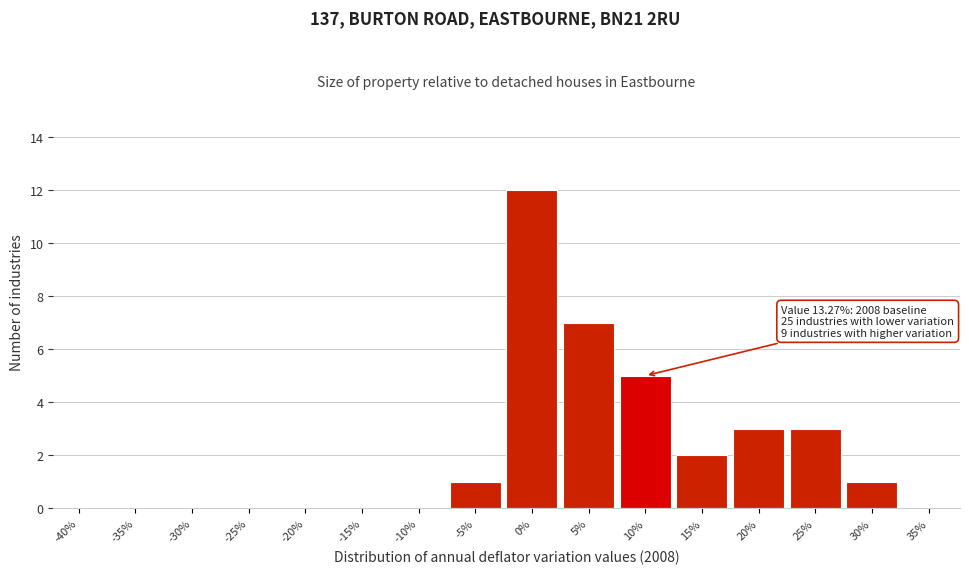

Reading left to right, transcribe all the data shown in this chart.

-40%=0	-35%=0	-30%=0	-25%=0	-20%=0	-15%=0	-10%=0	-5%=1	0%=12	5%=7	10%=5	15%=2	20%=3	25%=3	30%=1	35%=0